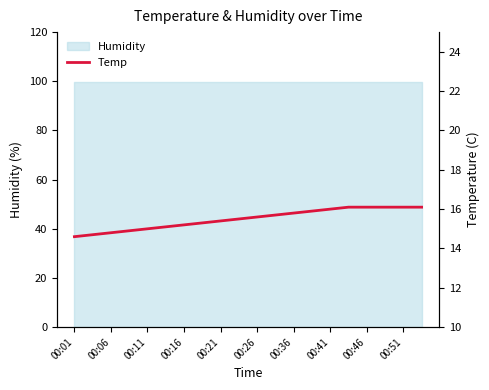

What is the smallest value displayed?

14.6